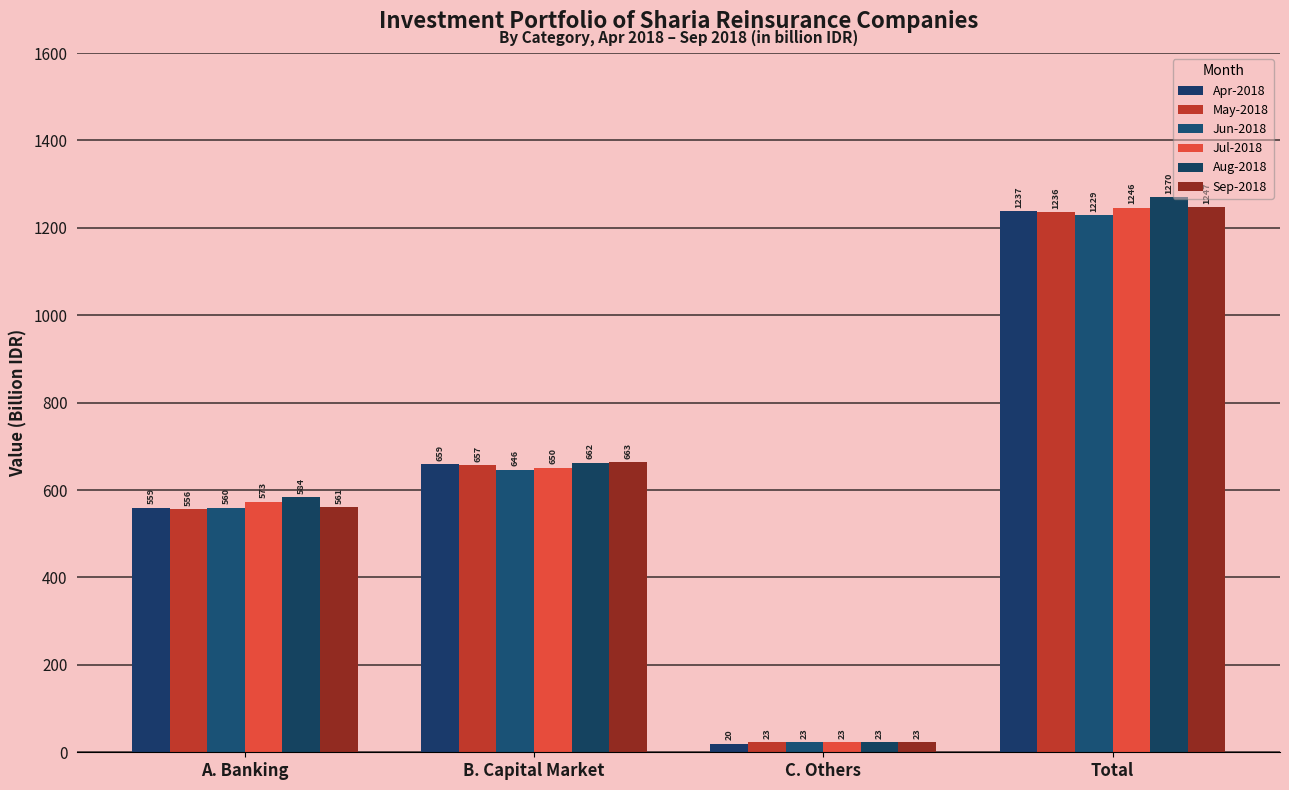

Does the chart contain any negative values?

No